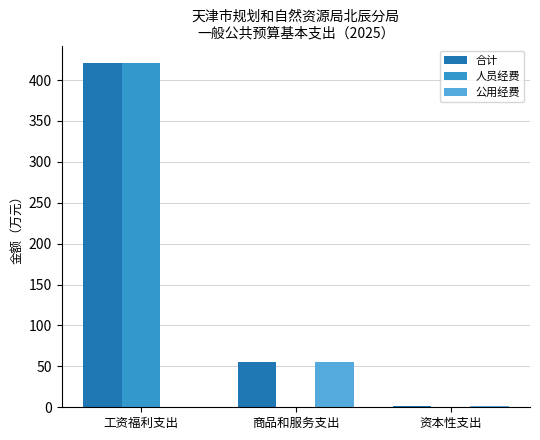

How many groups of bars are there?

3